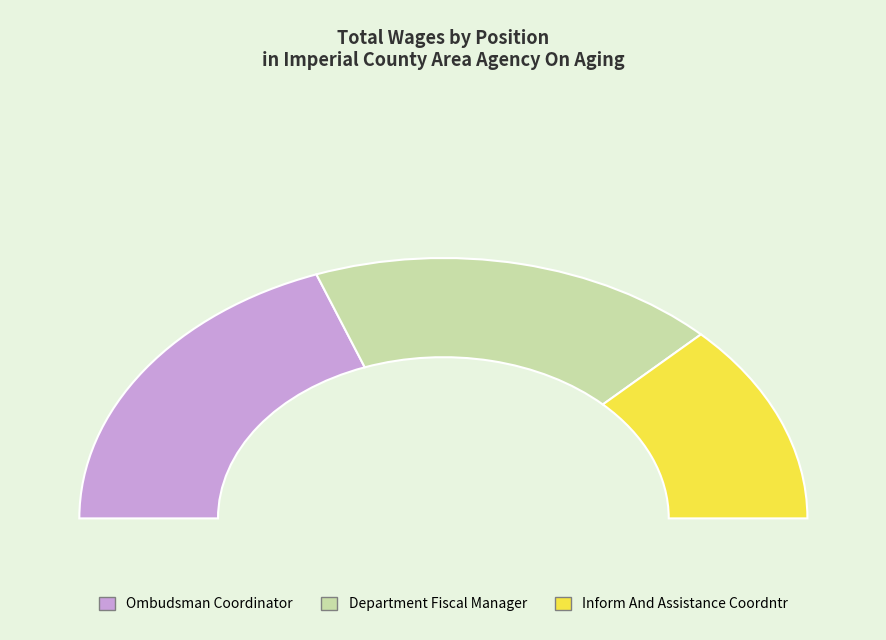

Is Ombudsman Coordinator the majority of the pie?

No